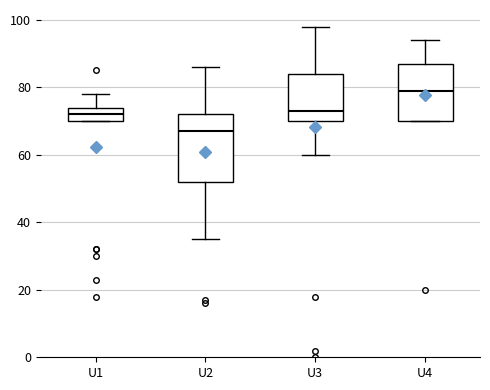

Which box's median line is the lowest?

U2